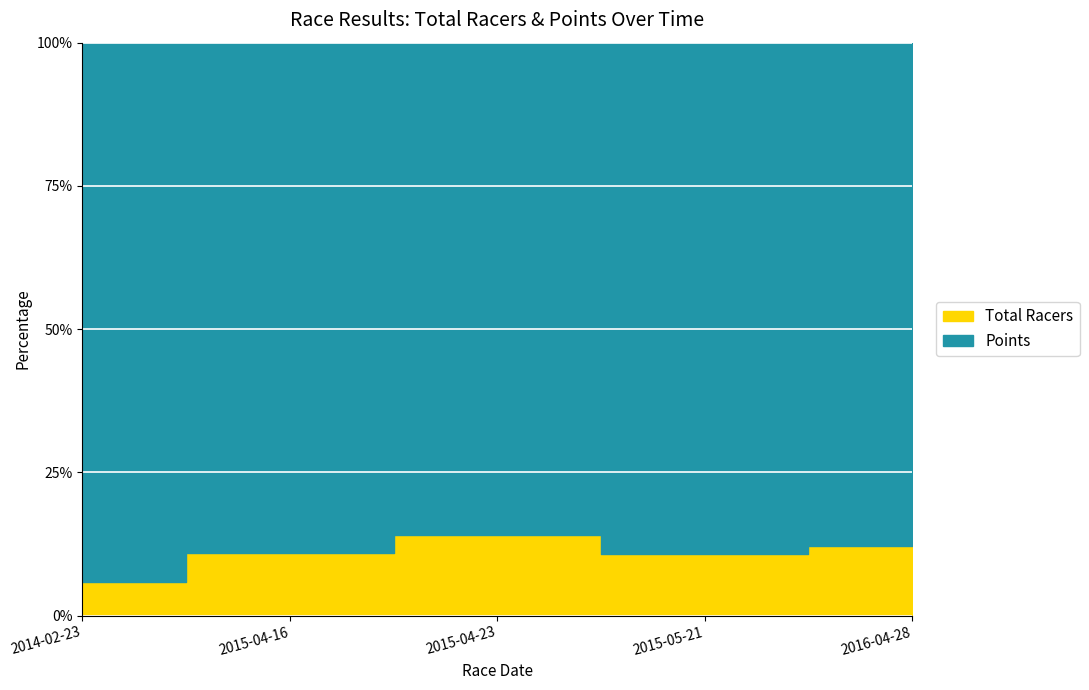

Is the value of Points at 2015-04-23 greater than the value of Total Racers at 2015-04-16?

Yes